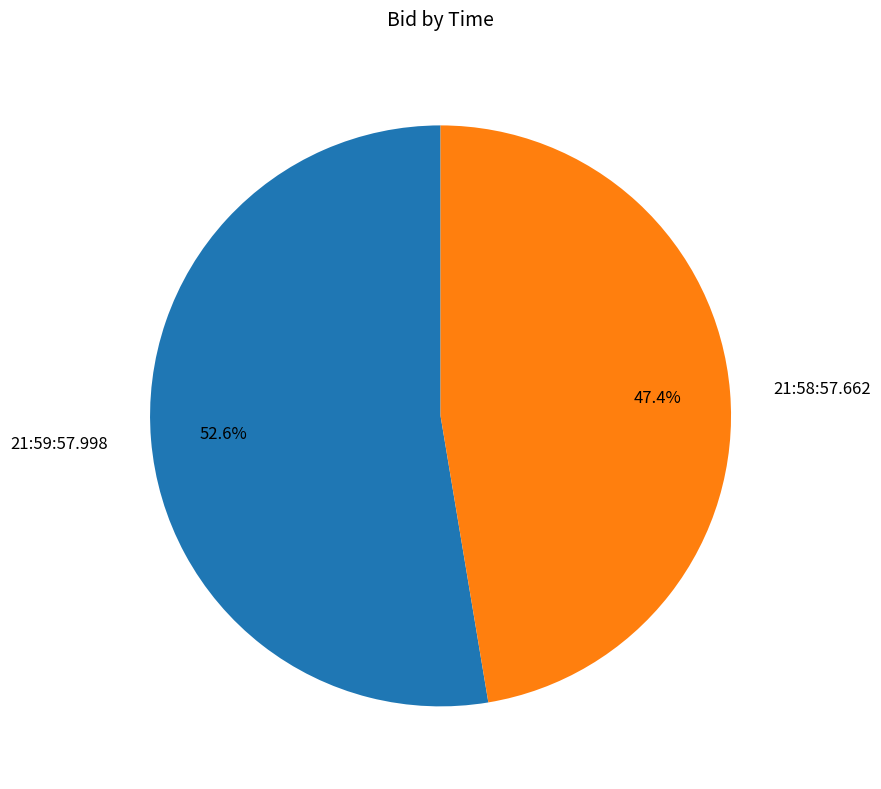

Which slice is the smallest?

21:58:57.662